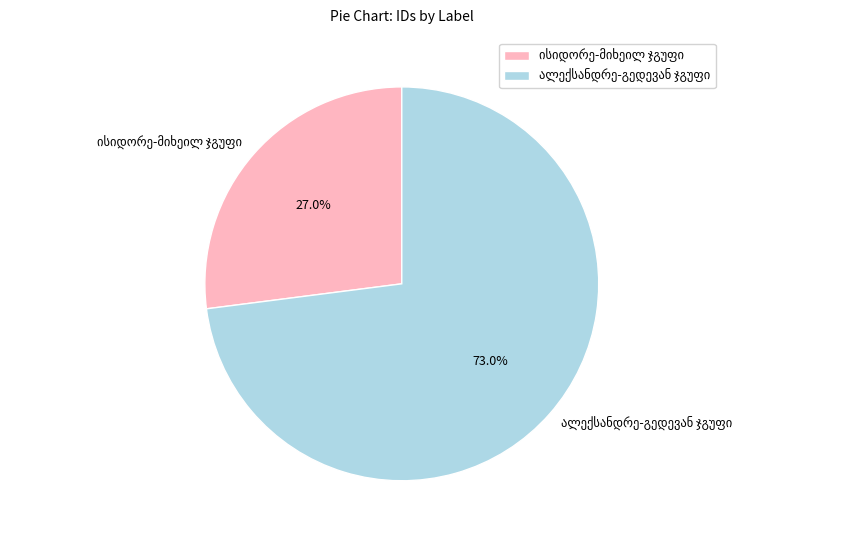

Does any single category account for the majority?

Yes